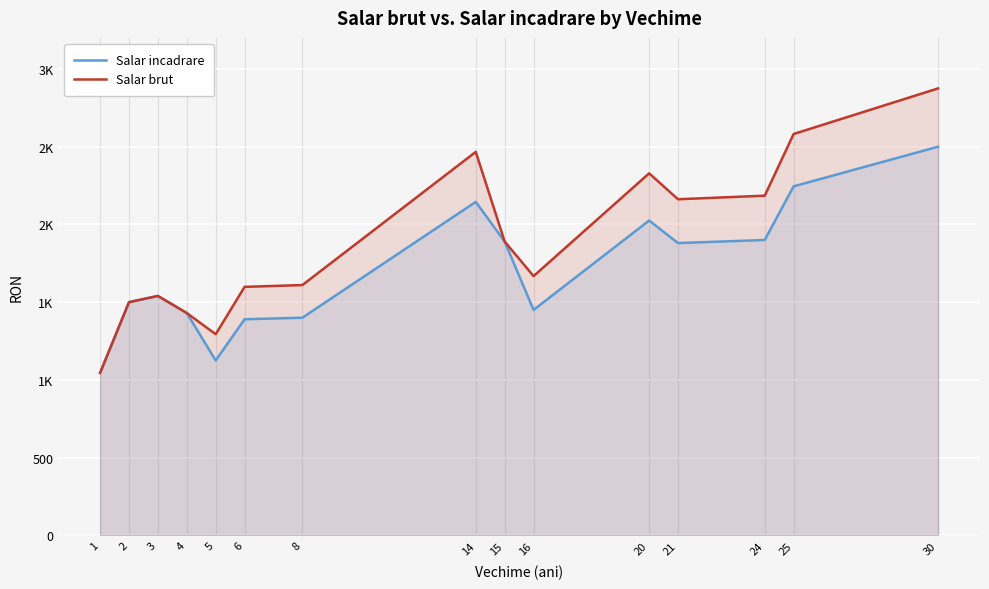

What is the value of the Salar incadrare point at the 8th from the left?

2145.0